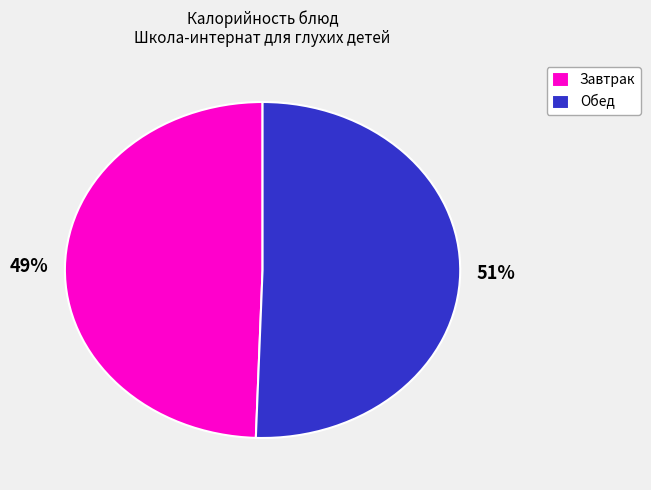

Count the number of slices in the pie.

2